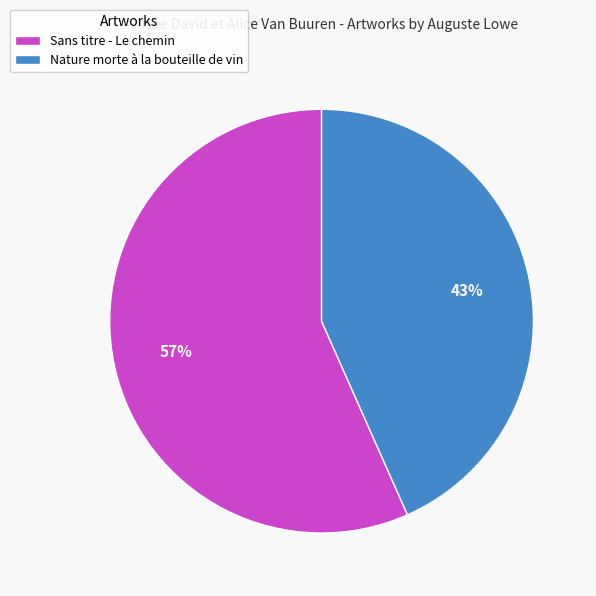

Count the number of slices in the pie.

2